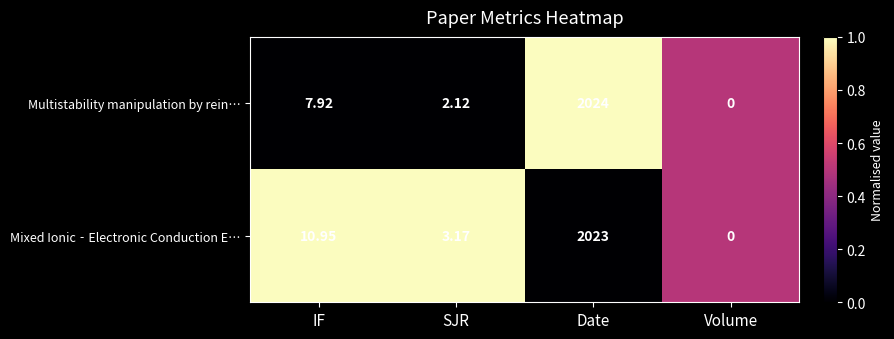

At which label is Mixed Ionic‐Electronic Conduction E… closest to 1011?

IF